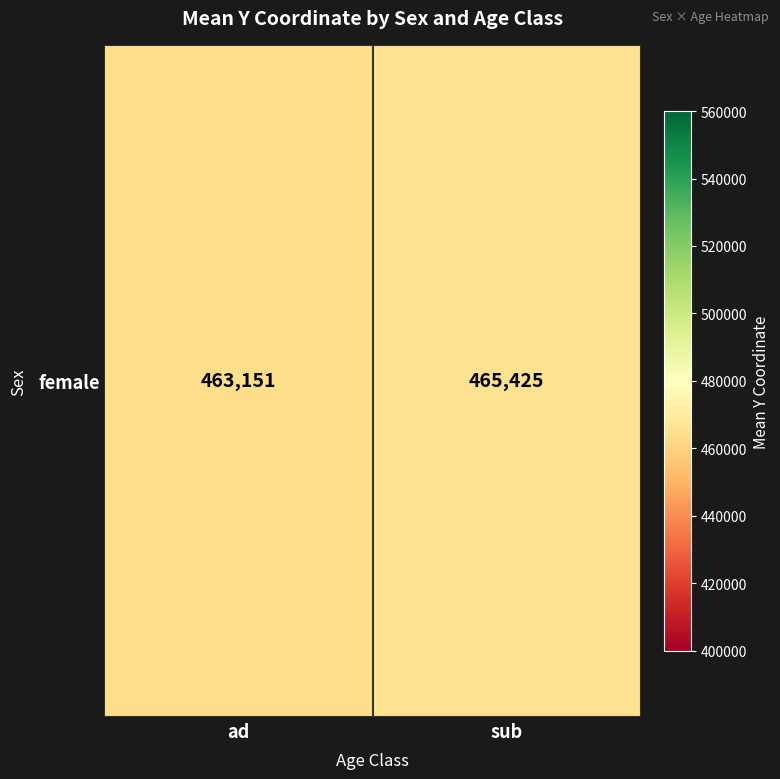

What is the sum of all values?

928576.4